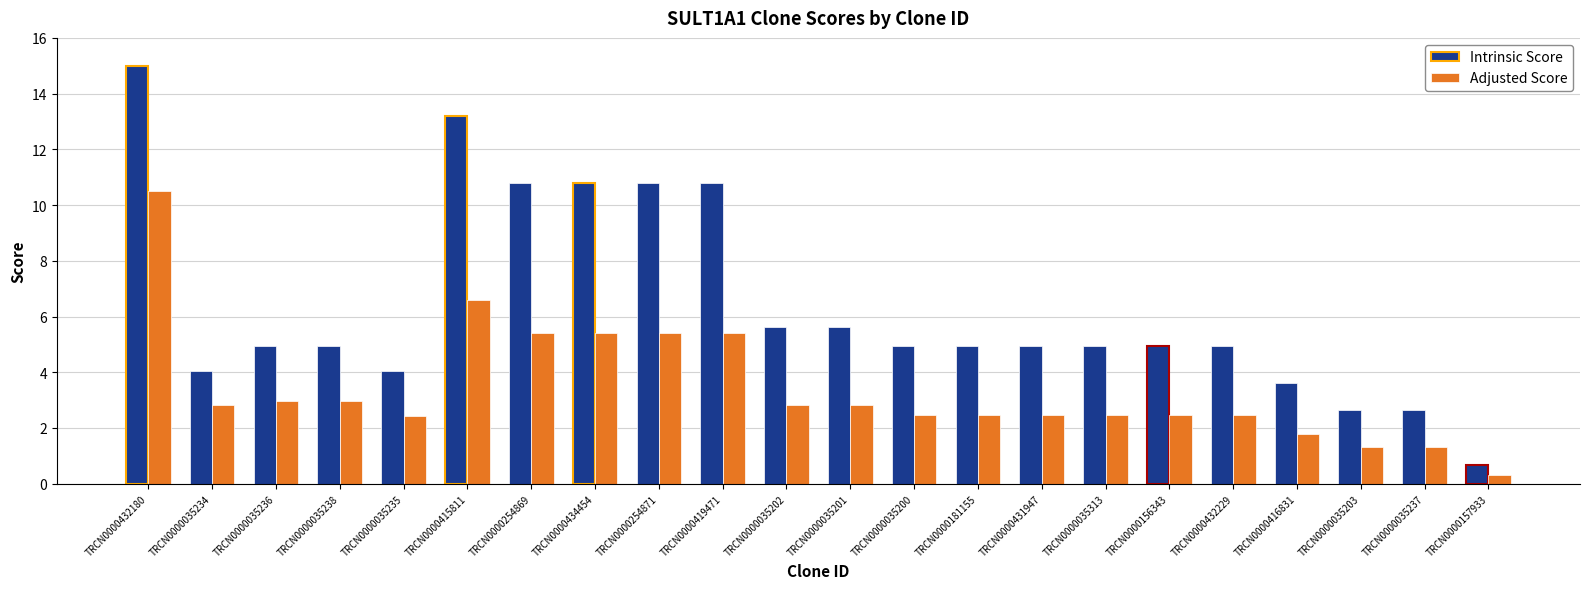

What is the total value across all series at TRCN0000157933?

1.0